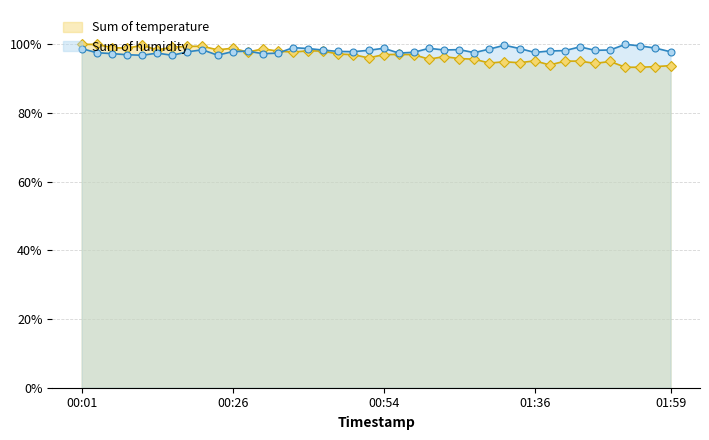

What is the minimum value shown in the chart?

93.3